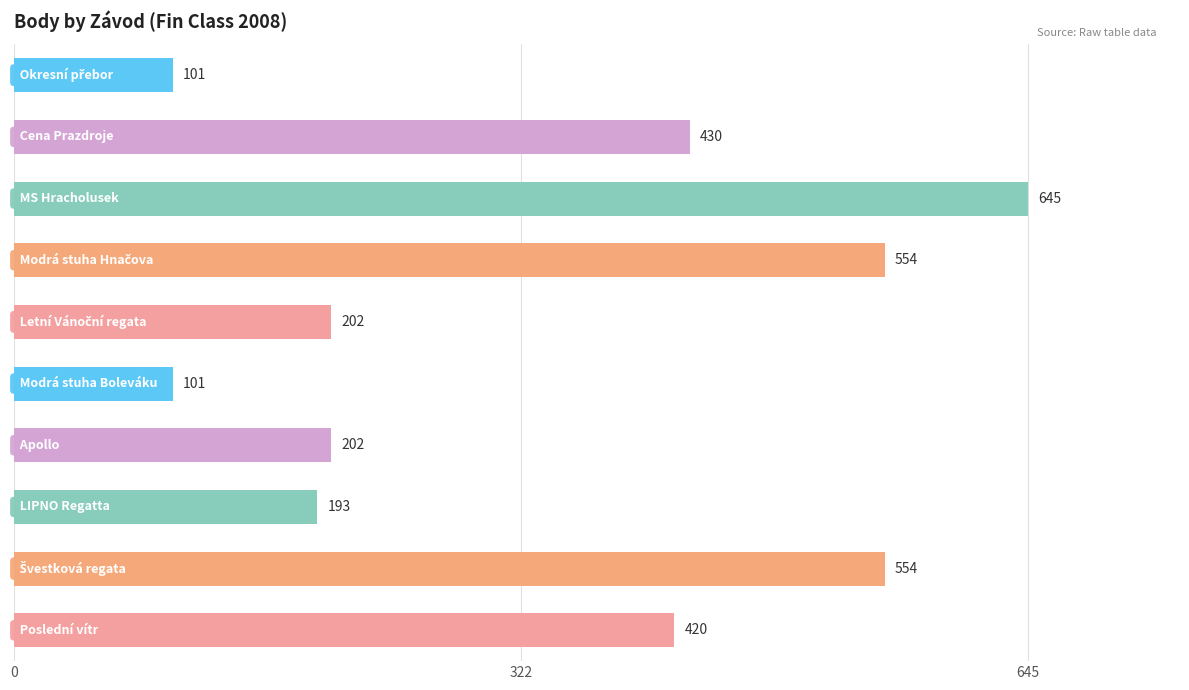

What is the difference between the maximum and minimum values?

544